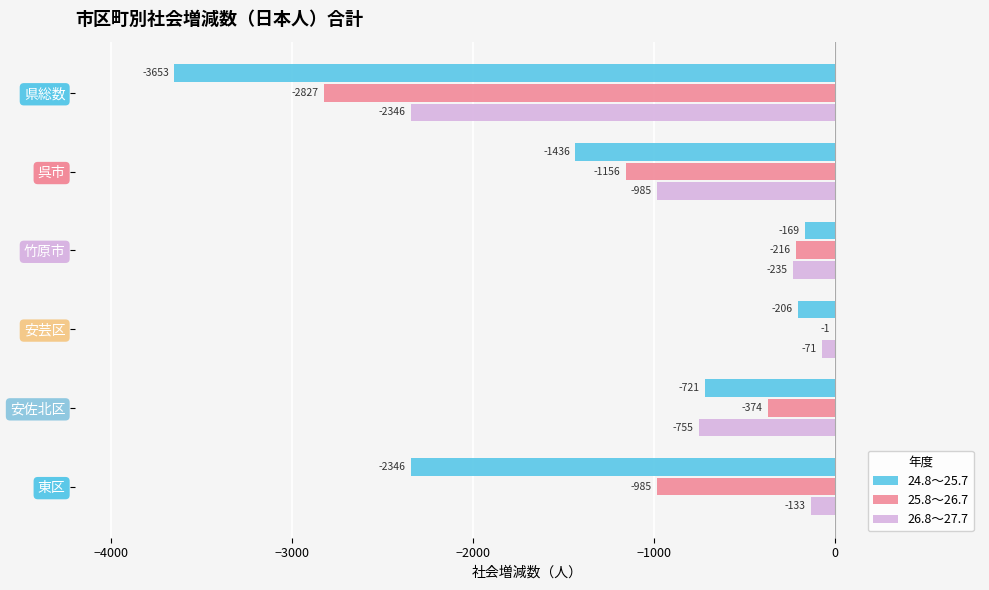

Between 安芸区 and 安佐北区, which series saw the biggest shift?

26.8～27.7